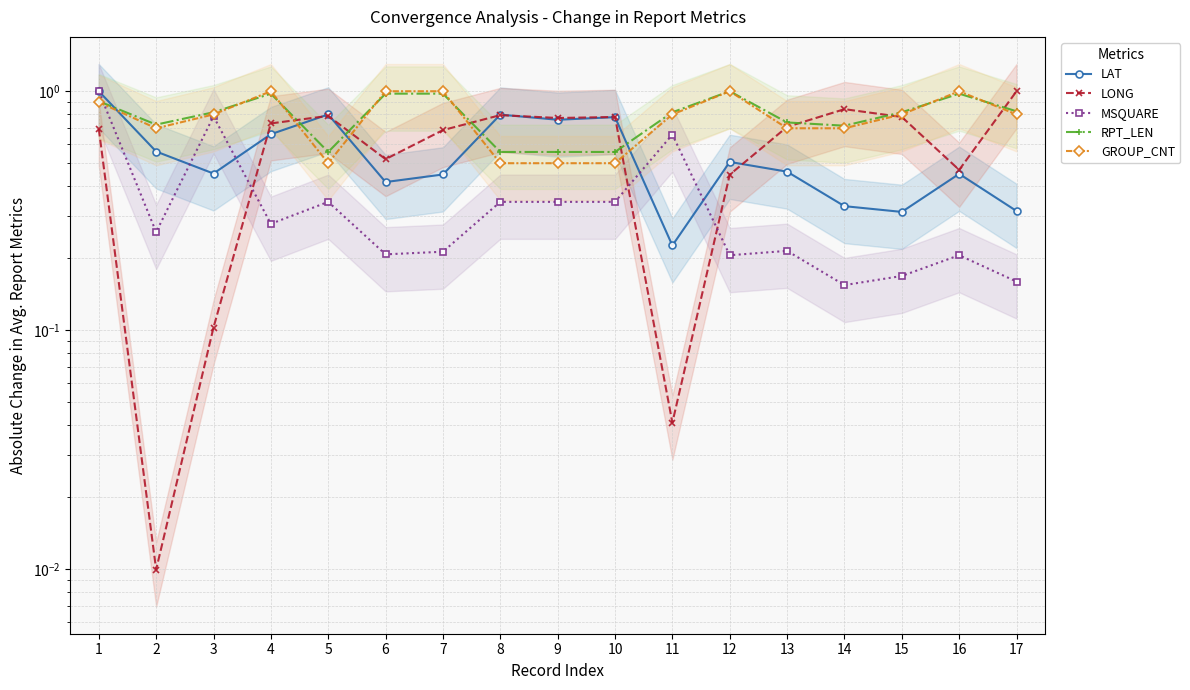

How many interior local peaks does the LONG series have?

4